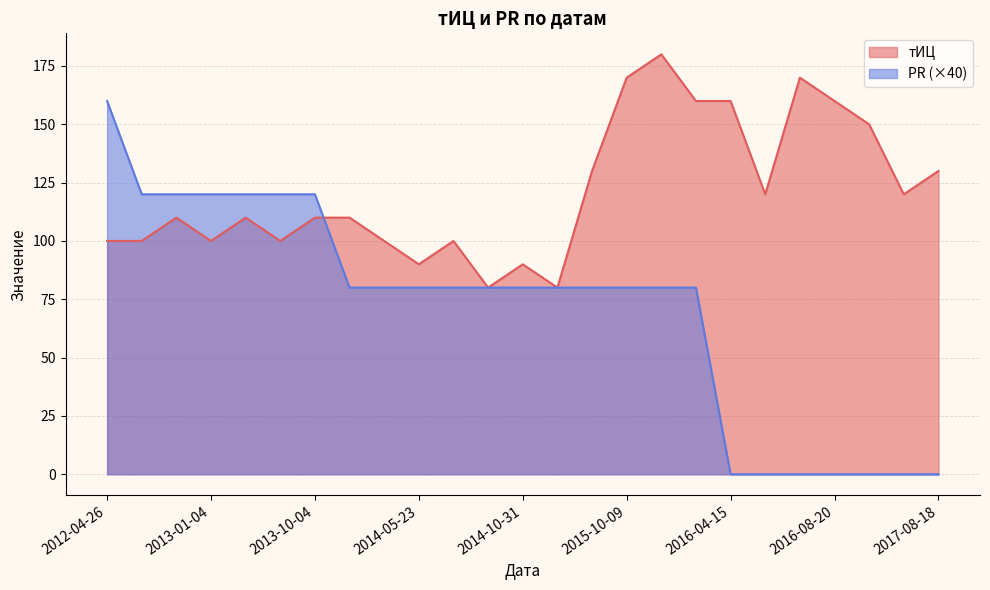

At which category does the chart reach its minimum across all series?

2017-08-18